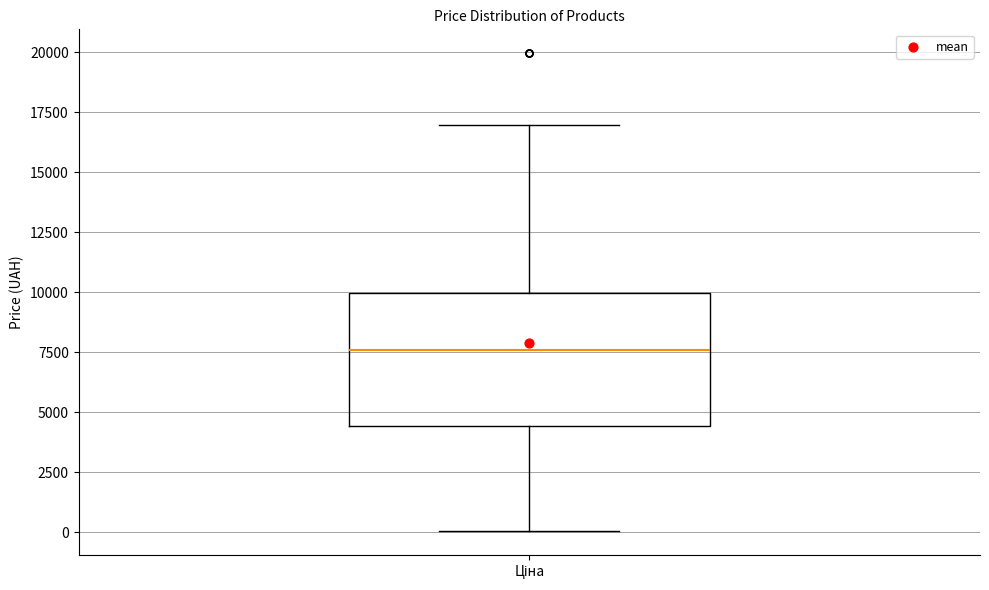

Where is the lower edge of the box for Ціна on the y-axis? The values are not printed on the chart, so give them approximately, as read against the axis.

4500